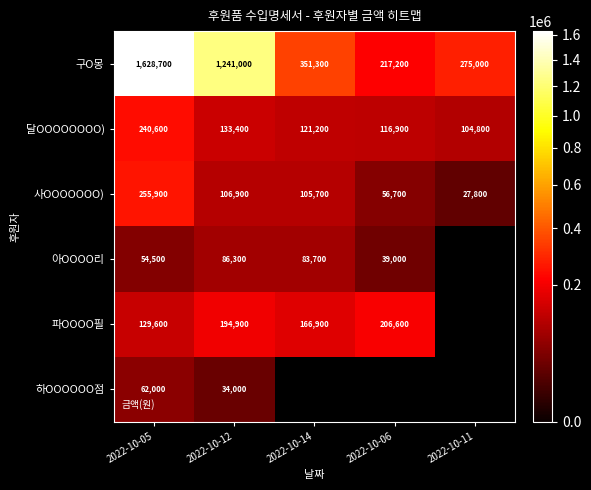

What is the highest value of the 구O몽 series?

1628700